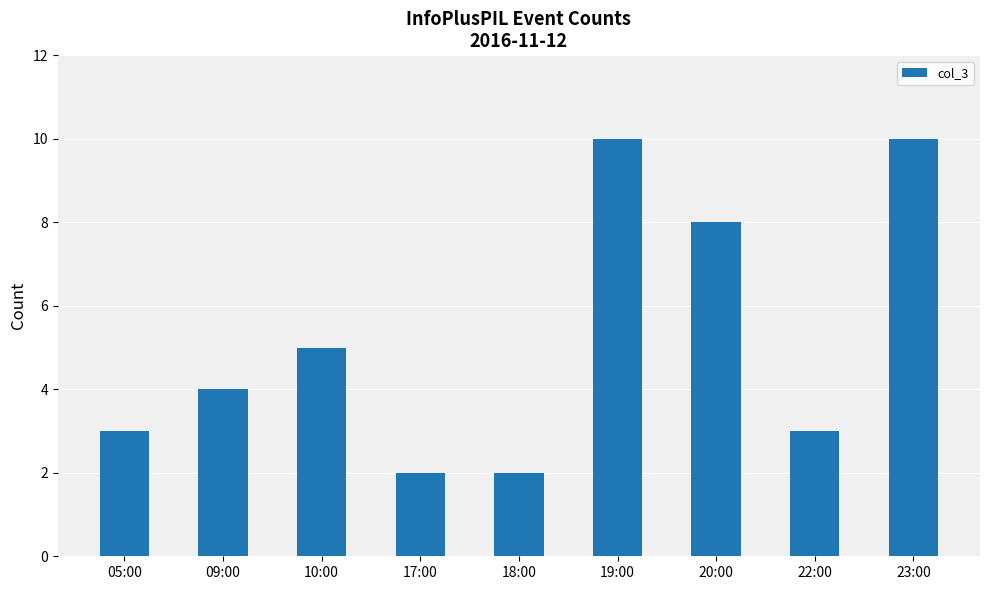

What position from the left is 20:00?

7